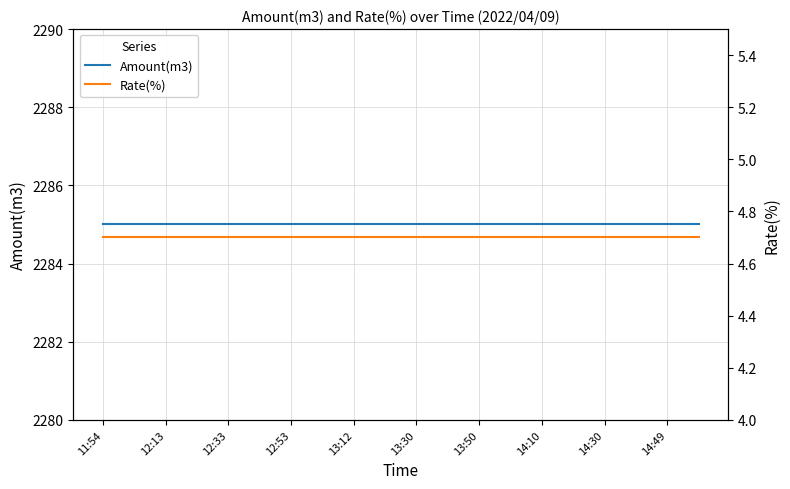

What is the total value across all series at 14:30?

2289.7